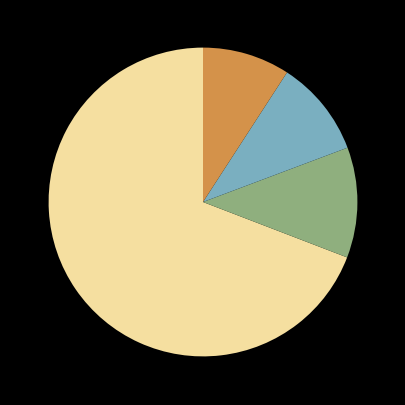

Is there a majority slice in this chart?

Yes